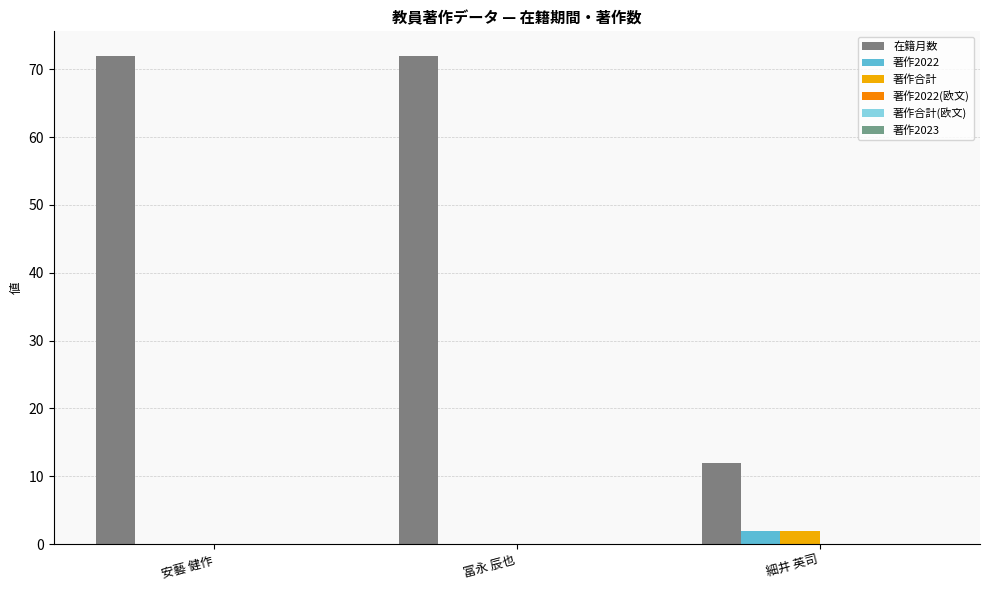

Are the bars grouped side by side (vs. stacked)?

Yes